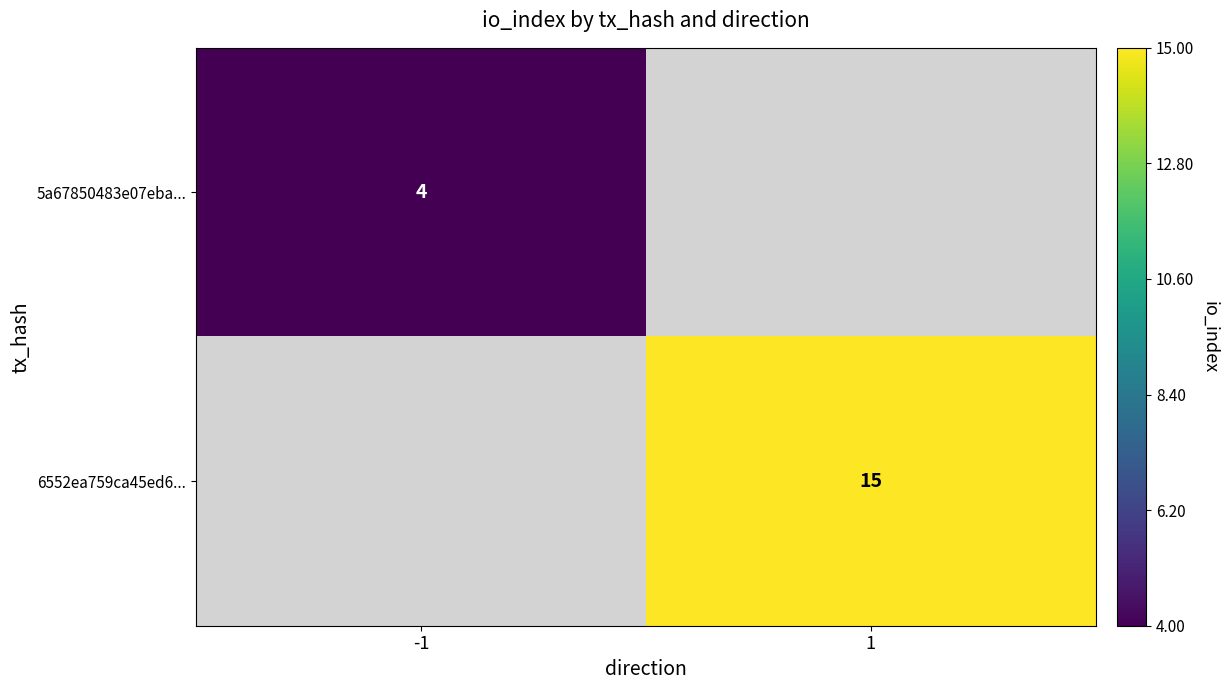

The value of 6552ea759ca45ed6... at 1 is 5. True or false?

False